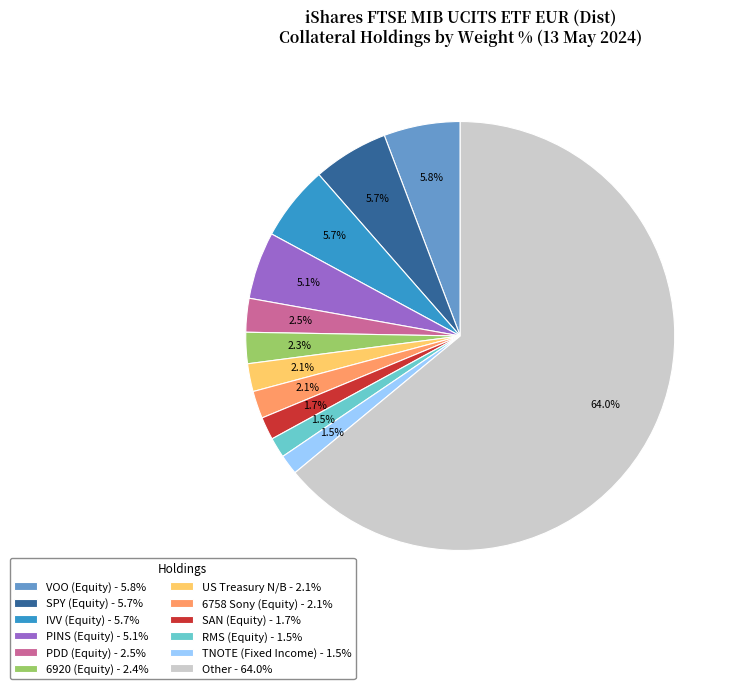

Approximately how many times larger is the value at US Treasury N/B - 2.1% compared to PINS (Equity) - 5.1%?

0.4